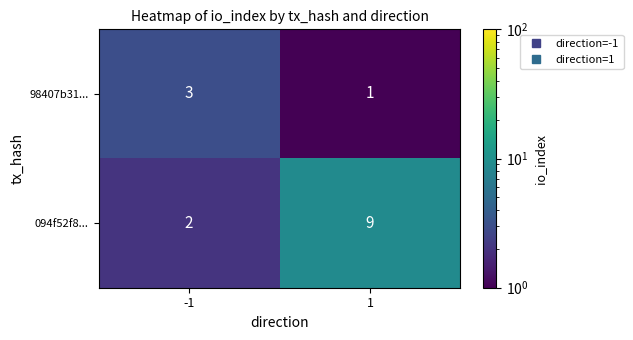

How many data points does each series have?

2